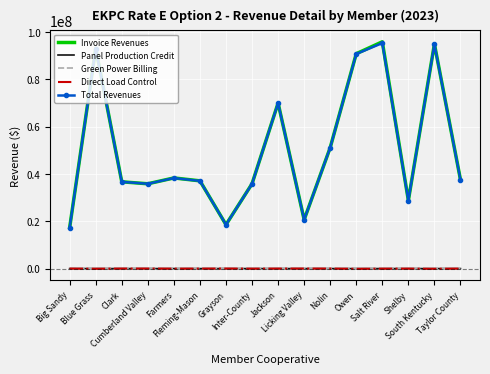

Where does the Direct Load Control series first go above -16223?

Big Sandy